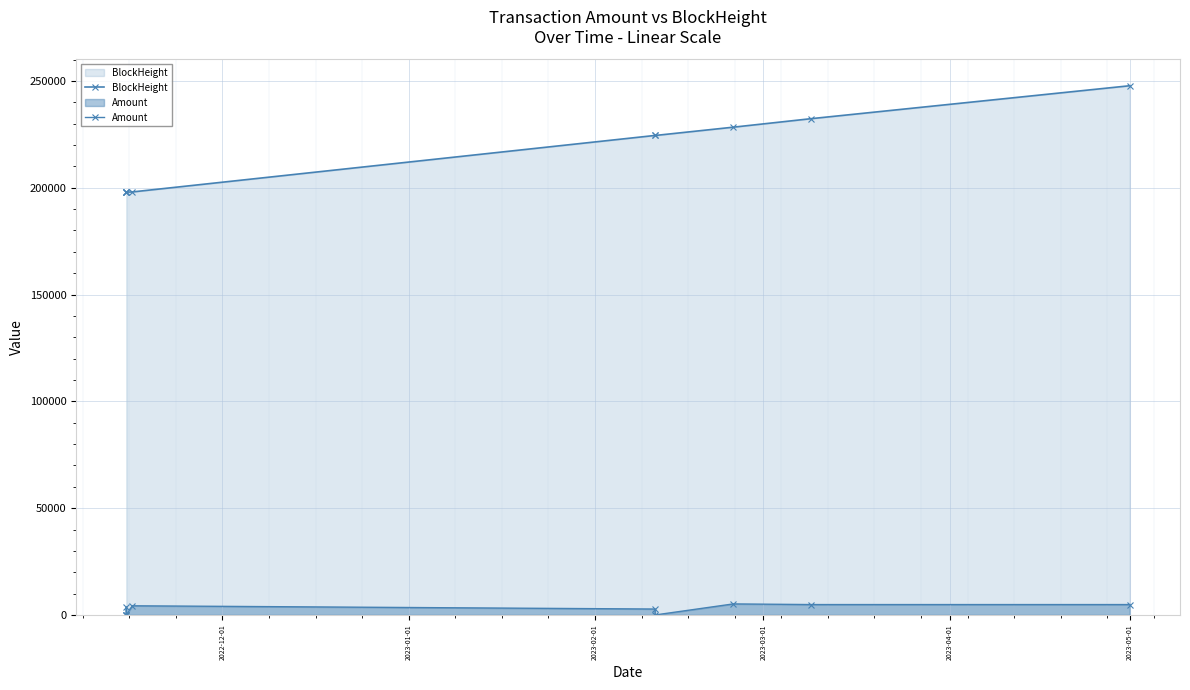

What is the maximum value shown in the chart?

247742.0